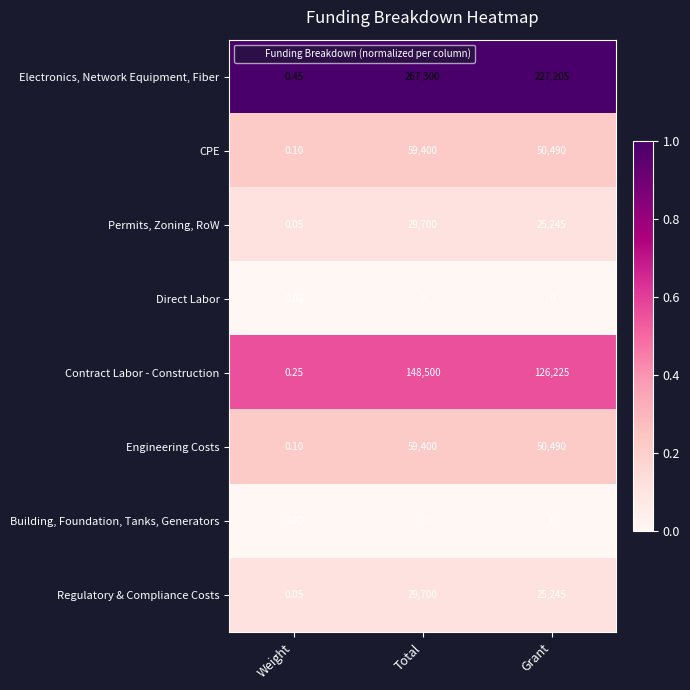

Which category has the lowest value in the Regulatory & Compliance Costs series?

Weight